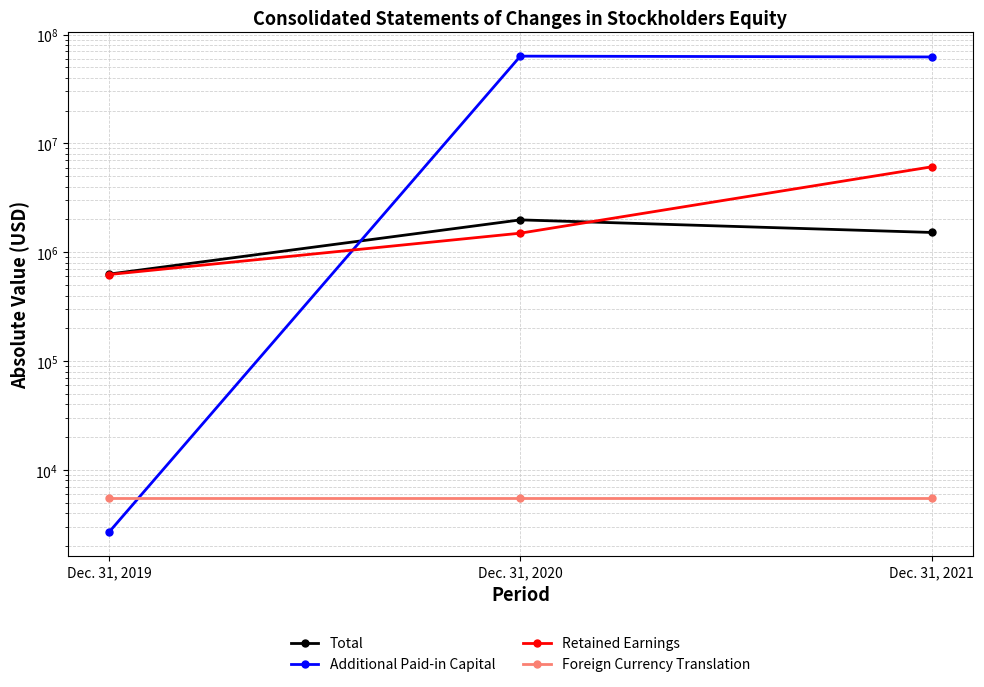

Where is Foreign Currency Translation nearest to the value 5495?

Dec. 31, 2019